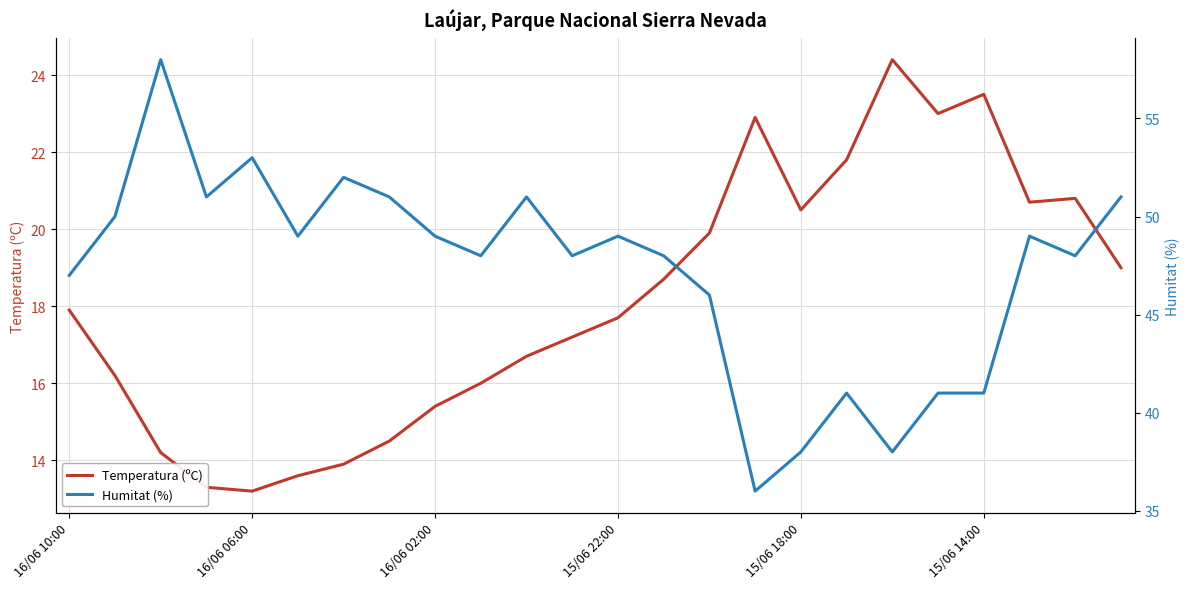

The value of Temperatura (ºC) at 16/06 10:00 is 17.9. True or false?

True